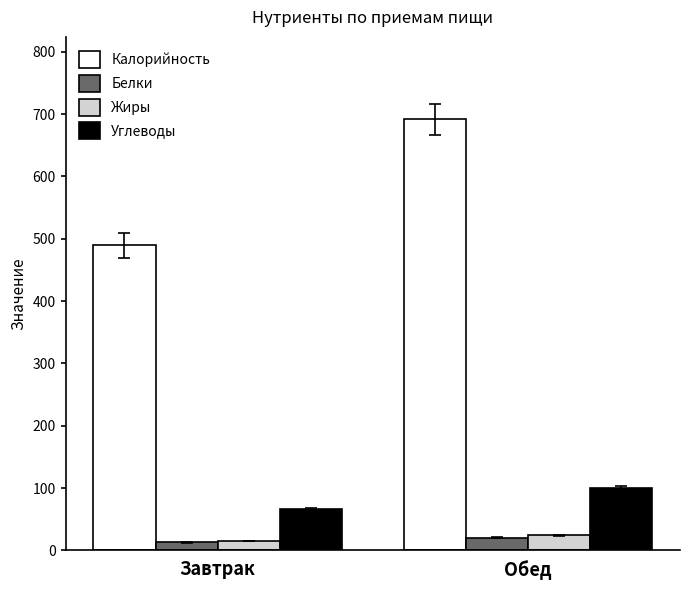

What is the sum of the Жиры values at Обед and Завтрак?

39.2